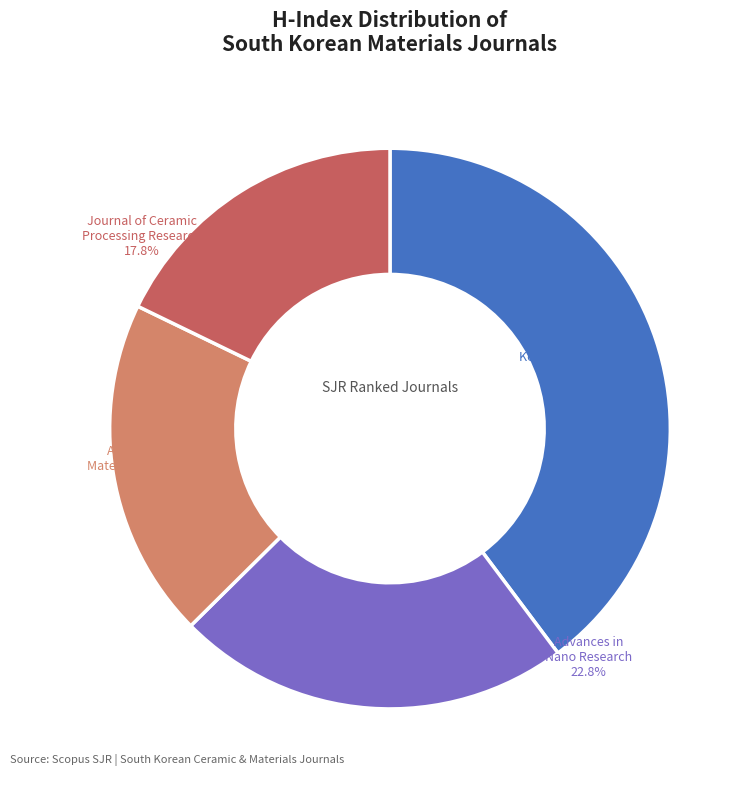

Does Advances in Materials Research account for over 50% of the chart?

No